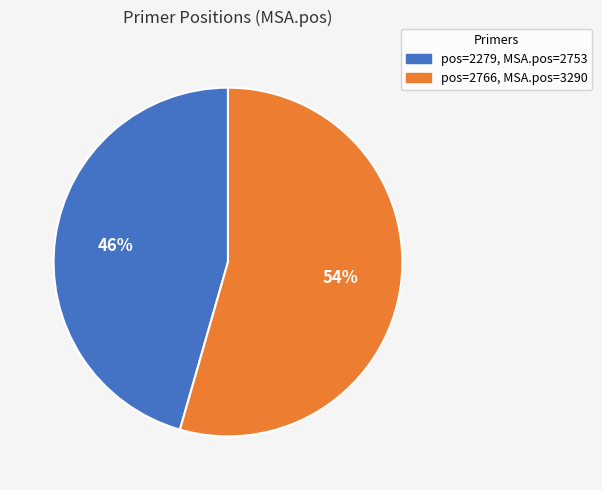

Is there any slice that represents more than half of the pie?

Yes